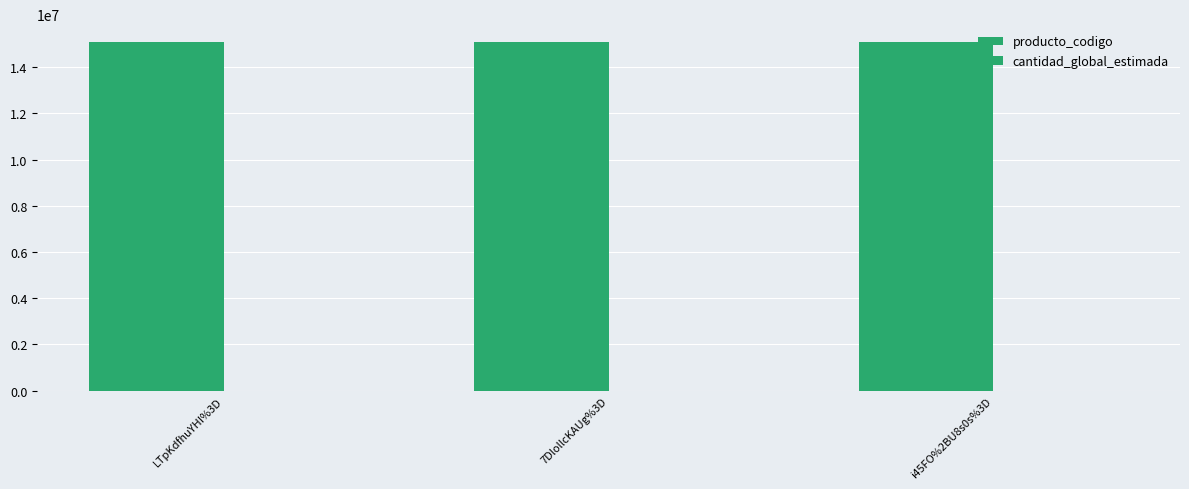

What is the total value across all series at LTpKdfhuYHI%3D?

15101506